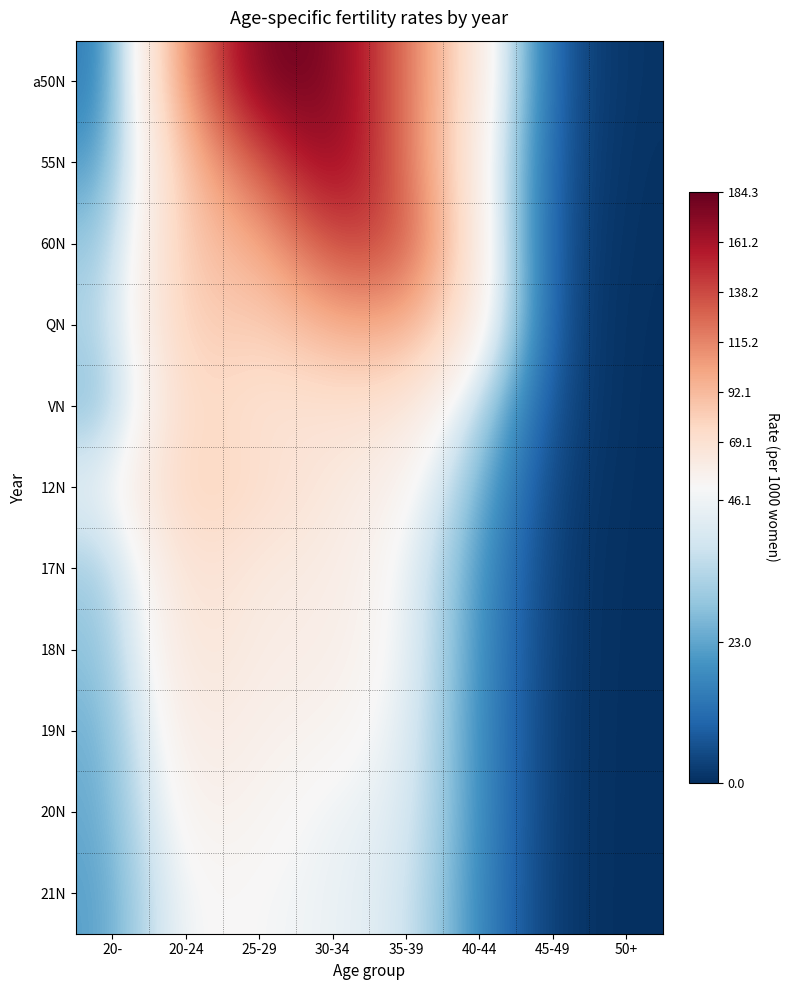

Reading right to left, what are all the values shown in this chart?

a50N: 50+=0.8	45-49=5.6	40-44=56.6	35-39=123.1	30-34=177.5	25-29=184.3	20-24=111.5	20-=12.1
55N: 50+=0.5	45-49=5.2	40-44=50.3	35-39=123.3	30-34=177.5	25-29=131.8	20-24=90.3	20-=19.0
60N: 50+=0.3	45-49=4.4	40-44=51.3	35-39=139.6	30-34=142.5	25-29=95.2	20-24=88.7	20-=28.0
QN: 50+=0.1	45-49=3.8	40-44=54.9	35-39=101.7	30-34=98.2	25-29=79.2	20-24=86.4	20-=32.4
VN: 50+=0.0	45-49=3.7	40-44=33.6	35-39=65.5	30-34=68.6	25-29=65.7	20-24=79.7	20-=26.1
12N: 50+=0.1	45-49=2.3	40-44=24.1	35-39=53.1	30-34=61.8	25-29=72.6	20-24=82.6	20-=44.5
17N: 50+=0.1	45-49=1.7	40-44=19.3	35-39=46.0	30-34=59.7	25-29=59.9	20-24=72.2	20-=30.1
18N: 50+=0.0	45-49=1.6	40-44=17.7	35-39=45.9	30-34=57.5	25-29=57.7	20-24=68.6	20-=27.4
19N: 50+=0.0	45-49=1.4	40-44=17.1	35-39=44.2	30-34=52.7	25-29=54.7	20-24=62.5	20-=24.0
20N: 50+=0.0	45-49=1.4	40-44=17.1	35-39=43.4	30-34=45.2	25-29=51.7	20-24=56.4	20-=22.8
21N: 50+=0.0	45-49=1.3	40-44=16.3	35-39=40.9	30-34=45.2	25-29=48.0	20-24=50.6	20-=21.2